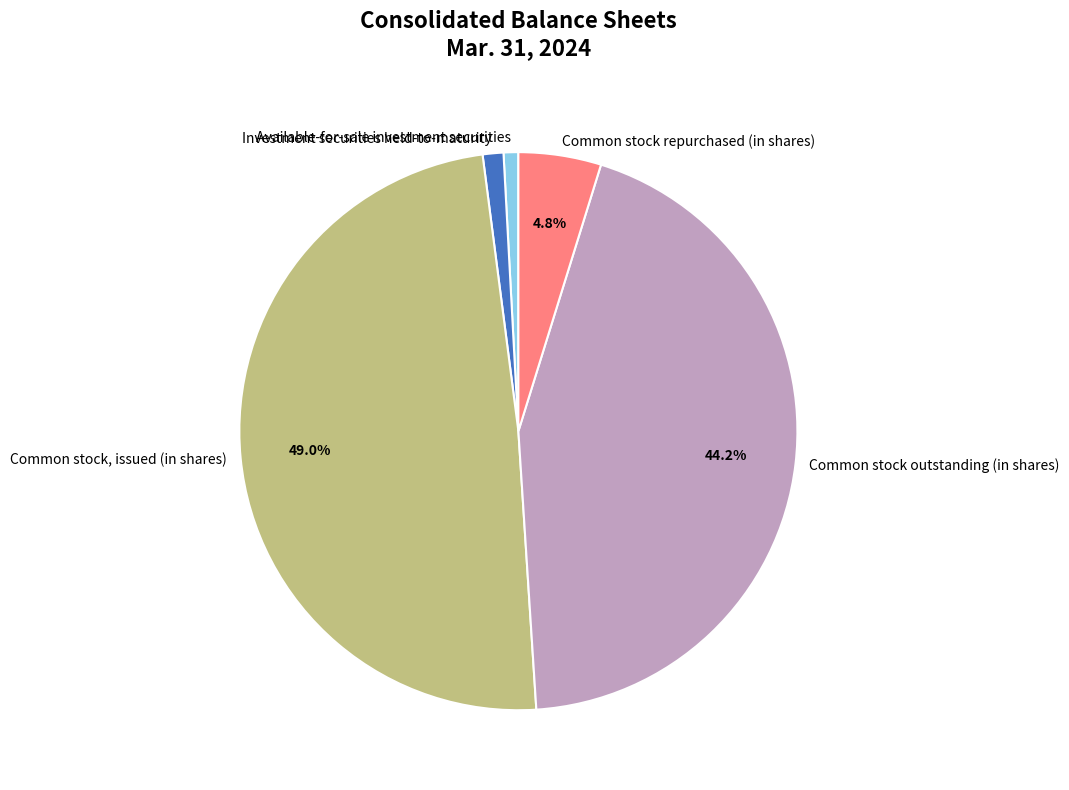

To the nearest percent, what portion does Available-for-sale investment securities represent?

1%